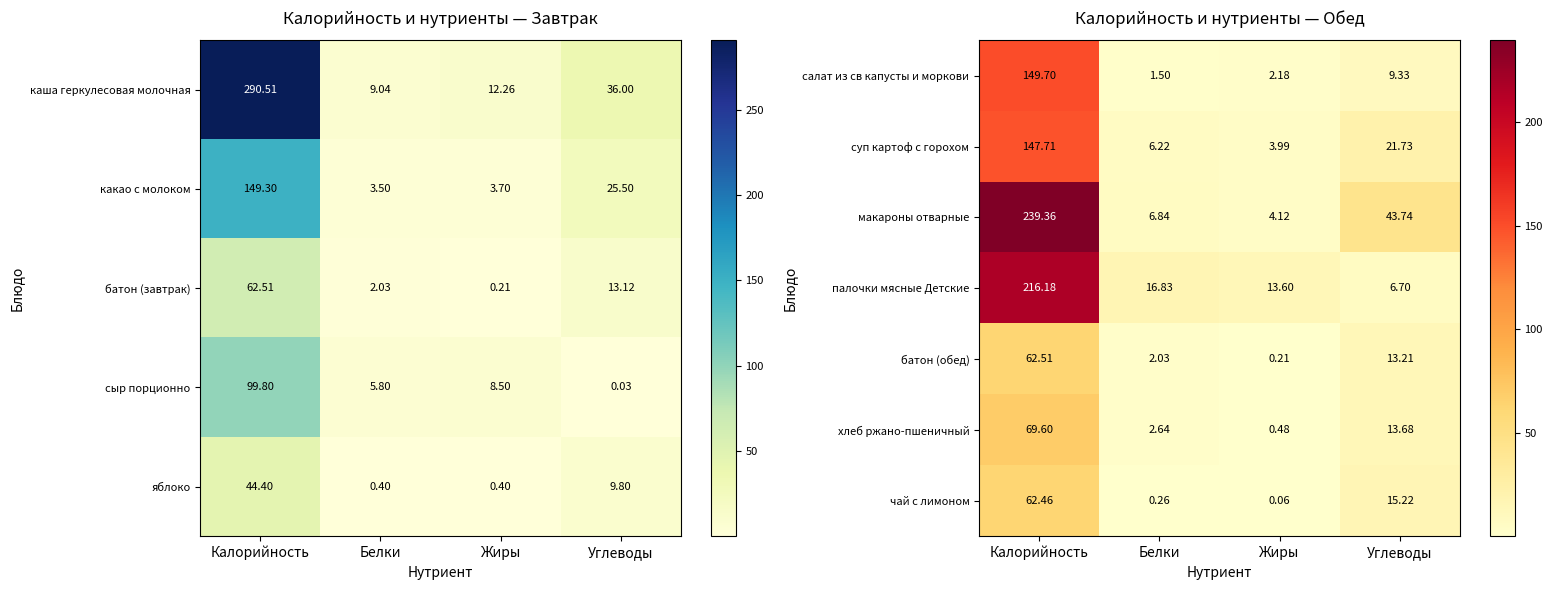

List the labels in order of салат из св капусты и моркови value, largest first.

Калорийность, Углеводы, Жиры, Белки